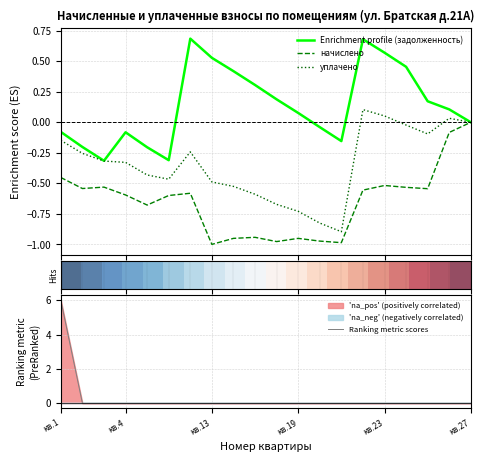

At which label does Ranking metric scores reach its peak?

кв.1